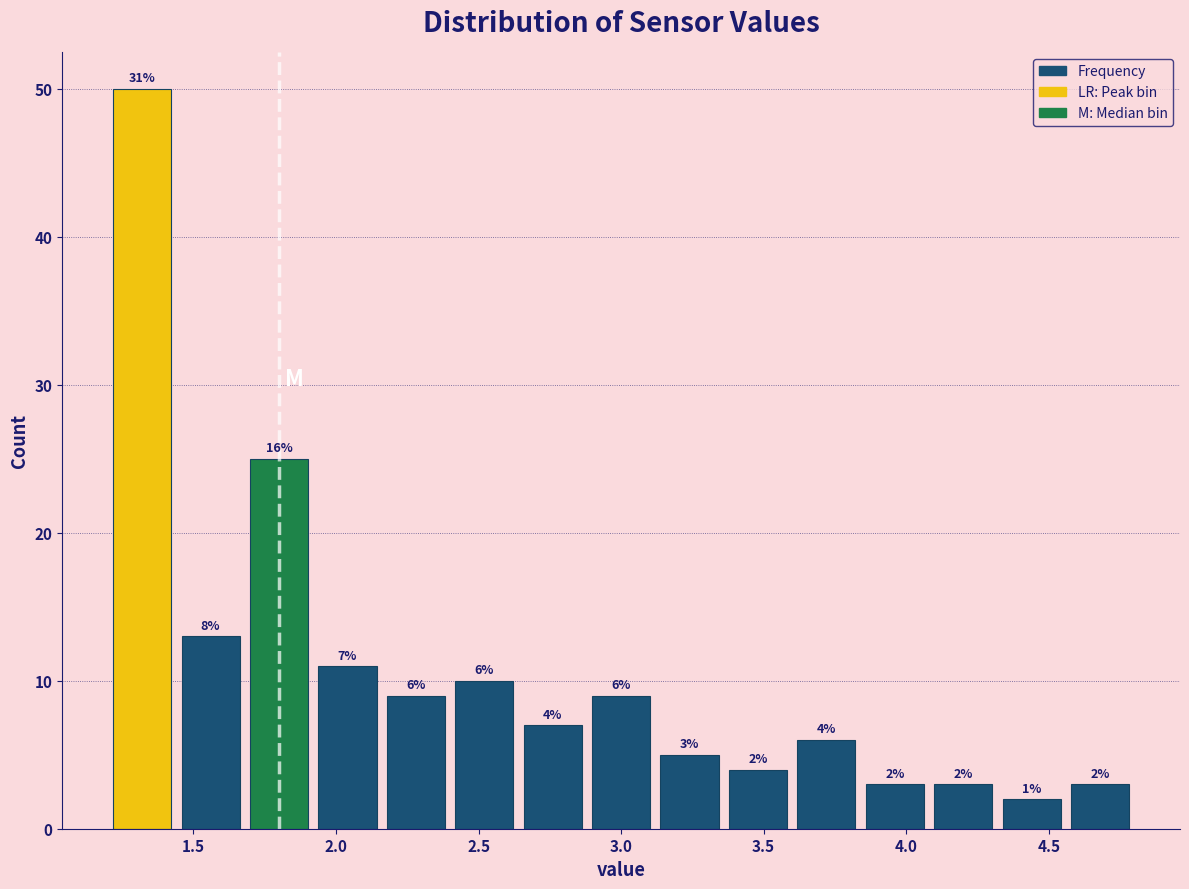

Over which range of the x-axis is the bar tallest?

1.20 to 1.44